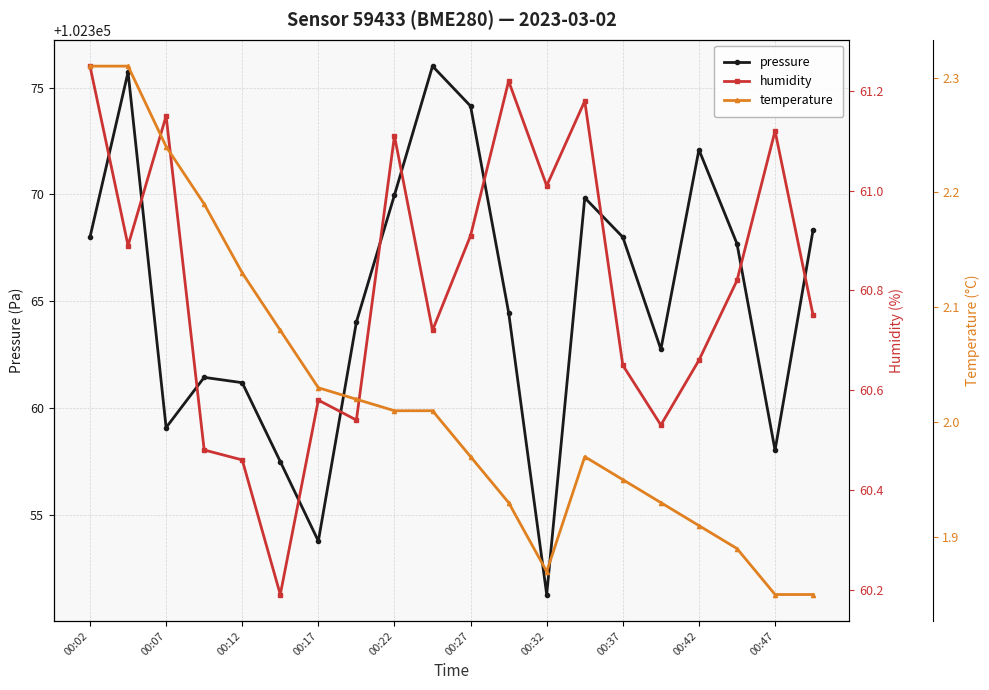

True or false: pressure has a value of 102359.1 at 00:07.

True